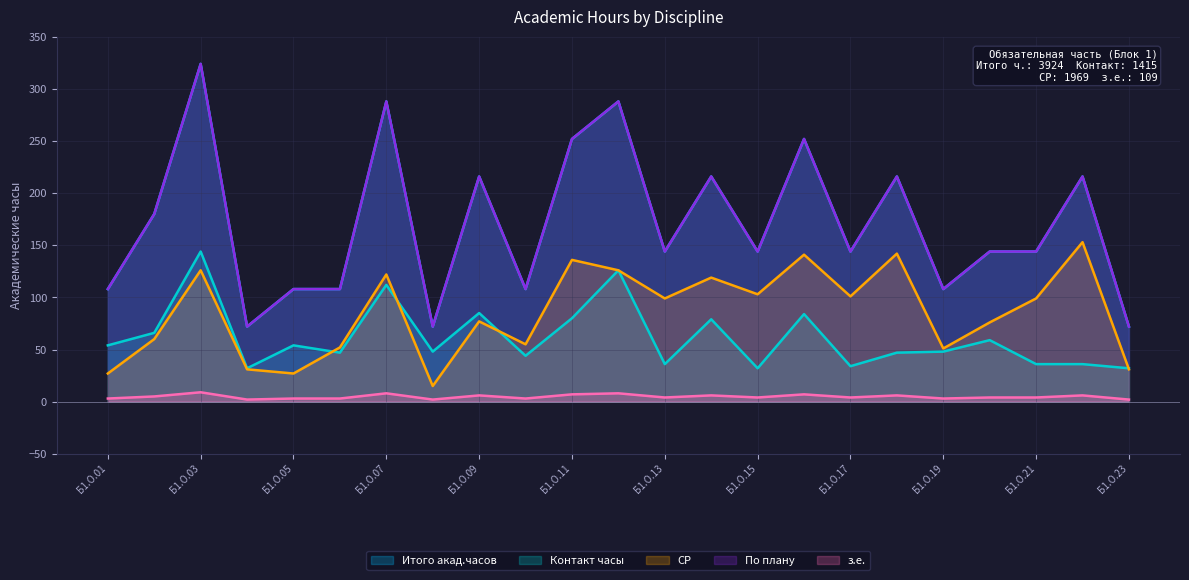

What is the spread (max minus min) of values at Б1.О.09?

210